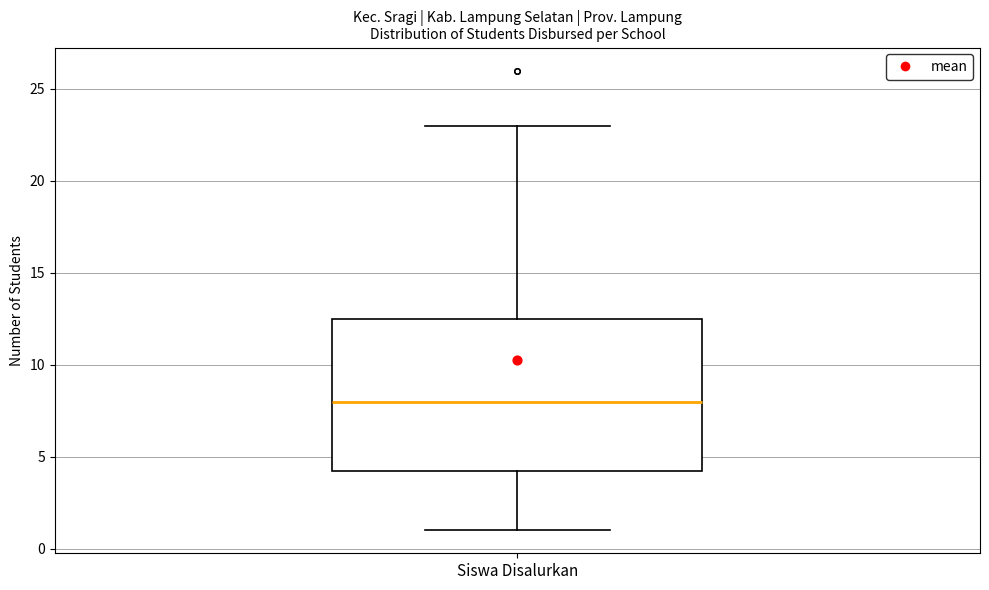

Read this box plot against the y-axis: the position of the median line, the range covered by the box, and the ends of both whiskers. The values are not printed on the chart, so give them approximately, as read against the axis.

median 8.0, box 4.5 to 12.5, whiskers 1.0 to 23.0